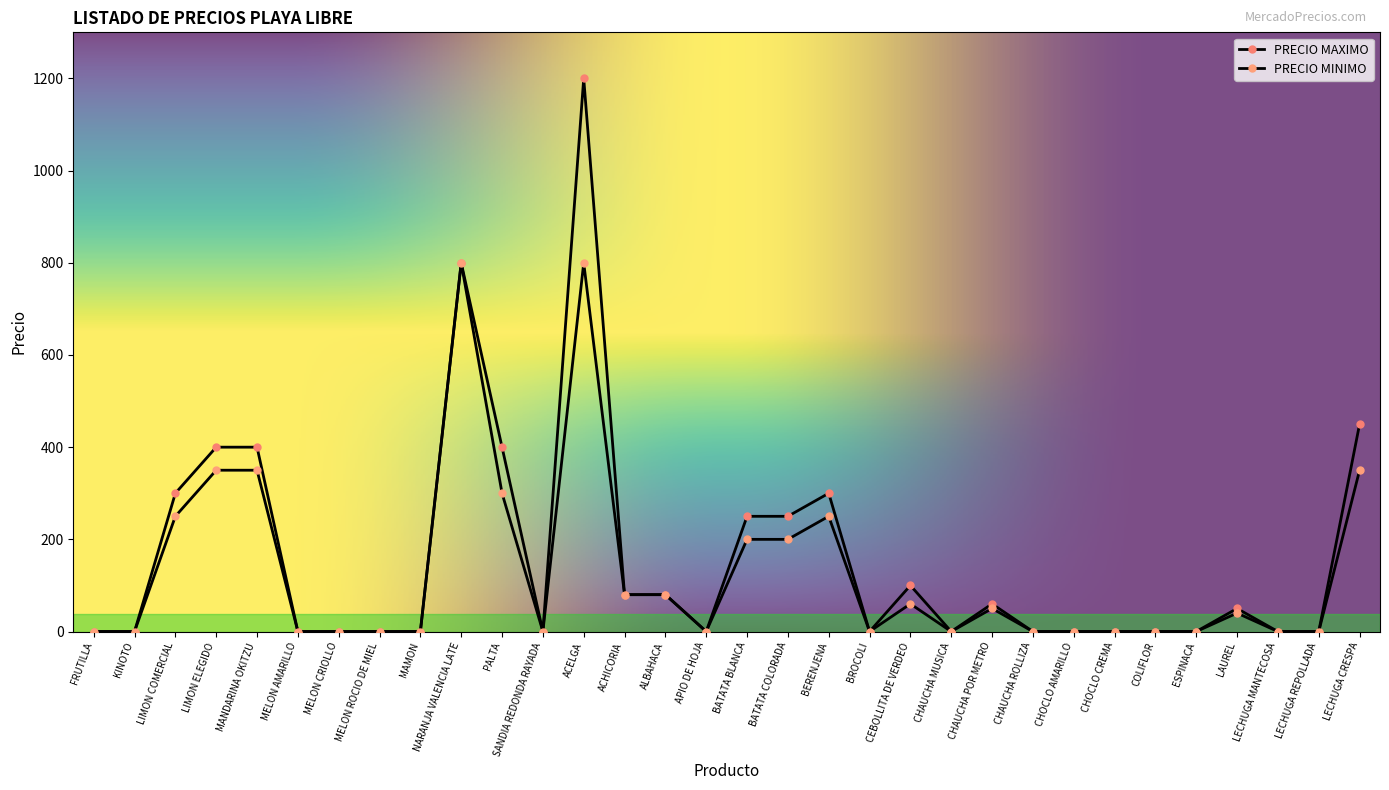

How many interior local peaks does the PRECIO MAXIMO series have?

6